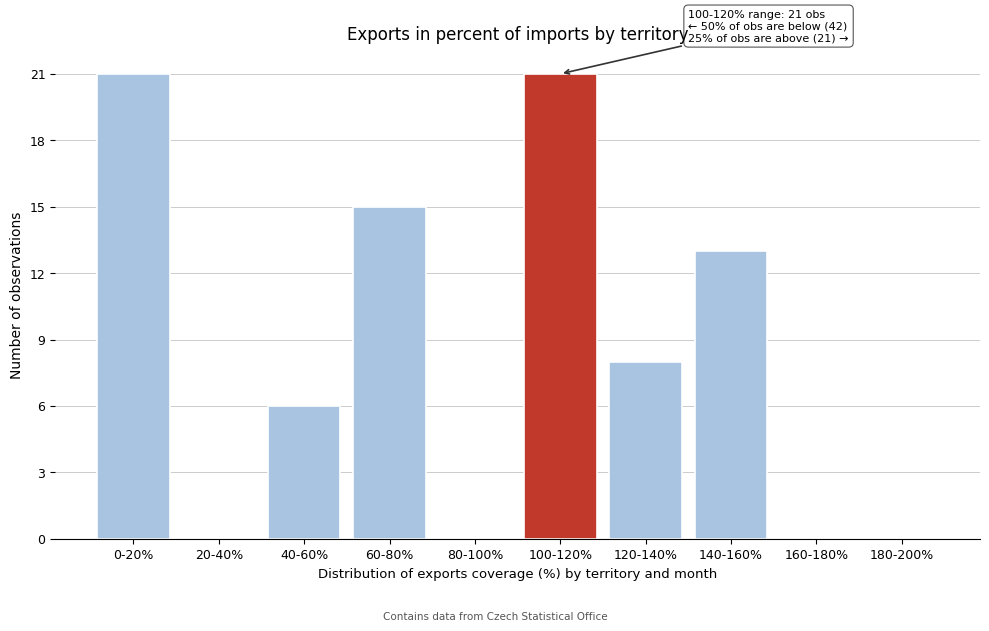

Reading left to right, transcribe all the data shown in this chart.

0-20%=21	20-40%=0	40-60%=6	60-80%=15	80-100%=0	100-120%=21	120-140%=8	140-160%=13	160-180%=0	180-200%=0